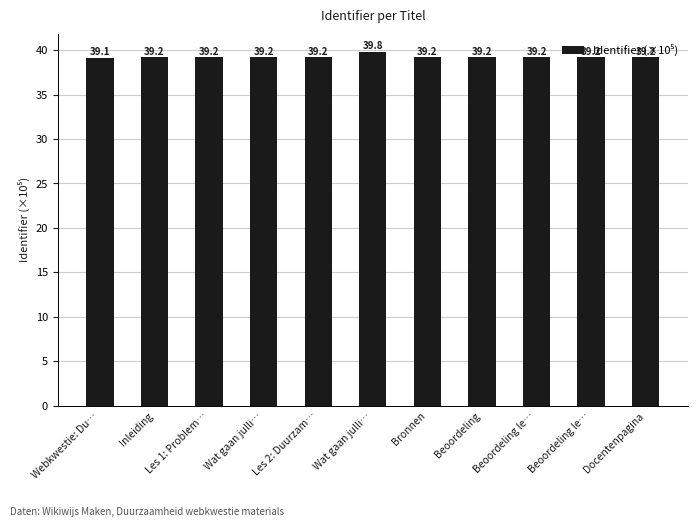

What is the label of the 11th bar from the right?

Webkwestie: Du…